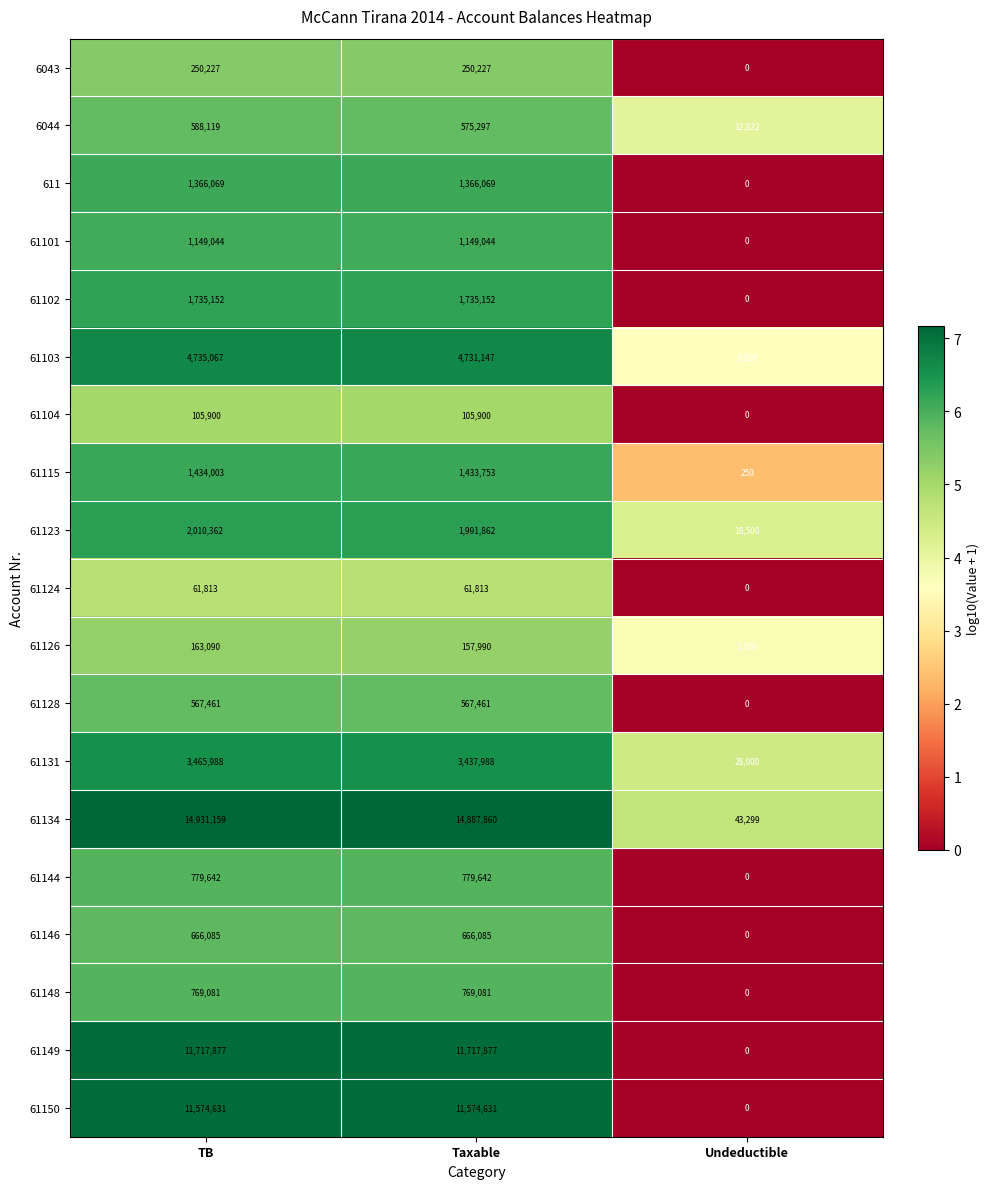

What is the lowest value of the 61103 series?

3920